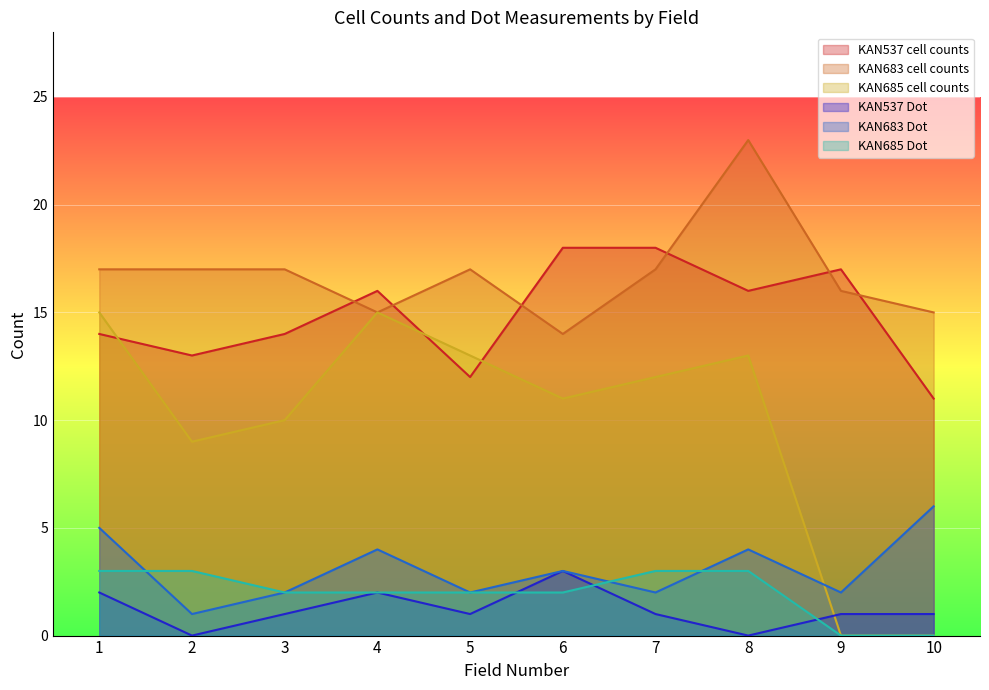

Is it true that KAN537 Dot equals 2 at 6?

False